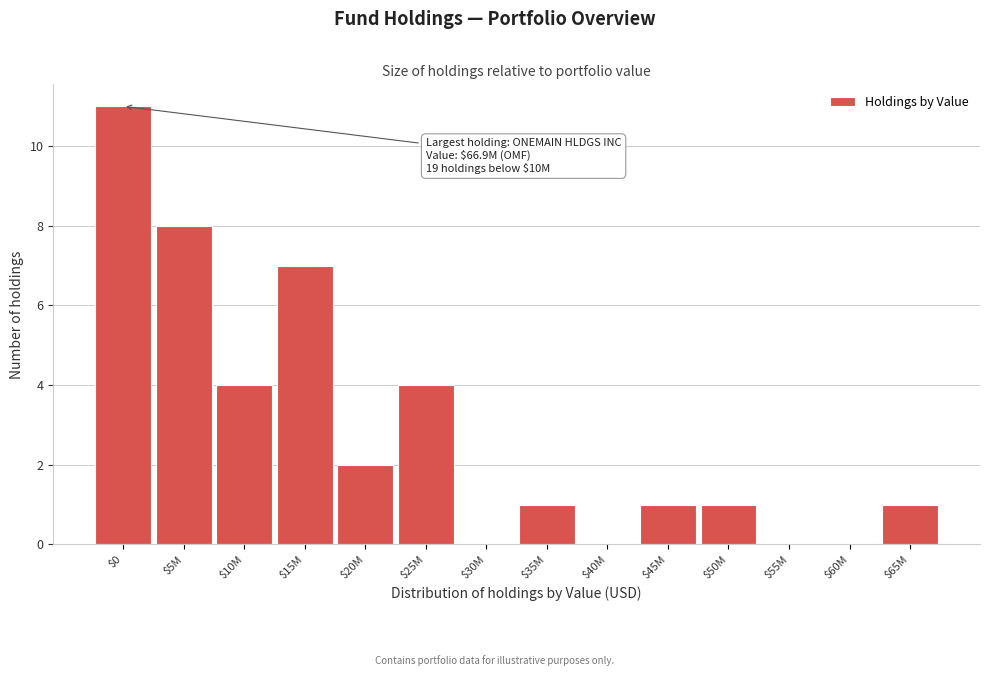

True or false: the data shows 2 at $20M.

True